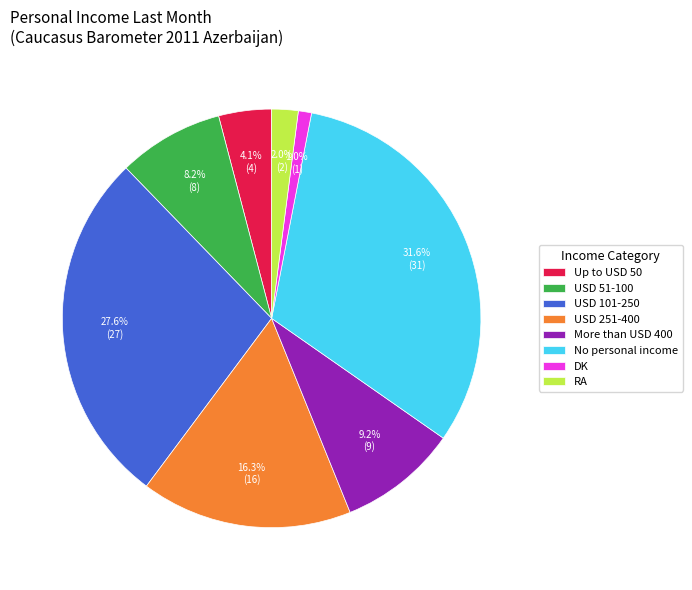

Which has a higher value, USD 51-100 or No personal income?

No personal income